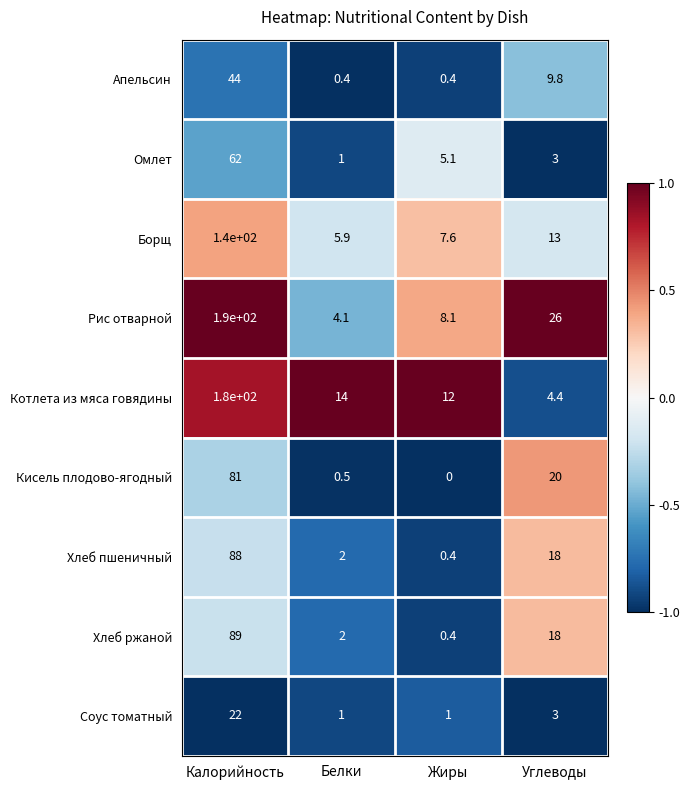

What is the highest value of the Хлеб ржаной series?

89.0